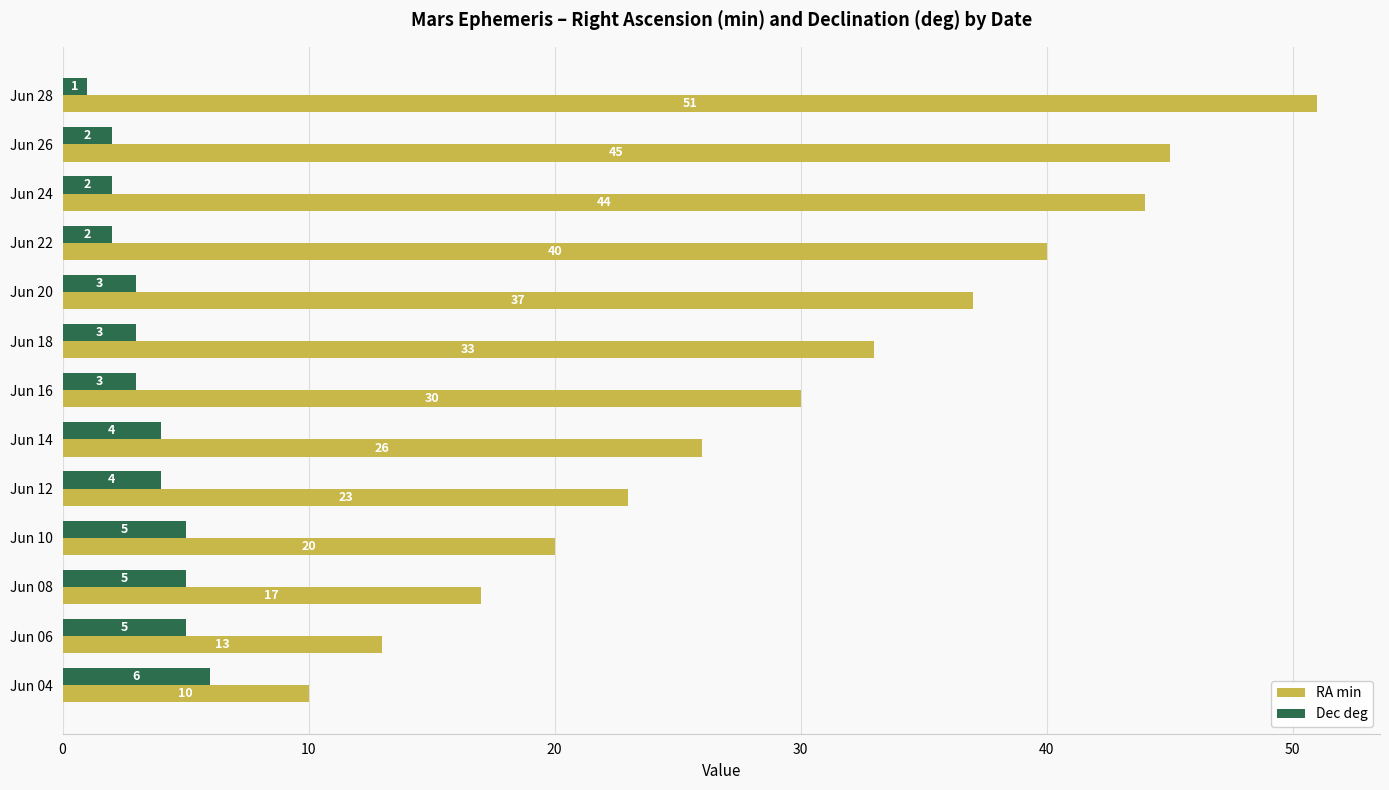

What value does the RA min series have at Jun 10, to the nearest 5?

20